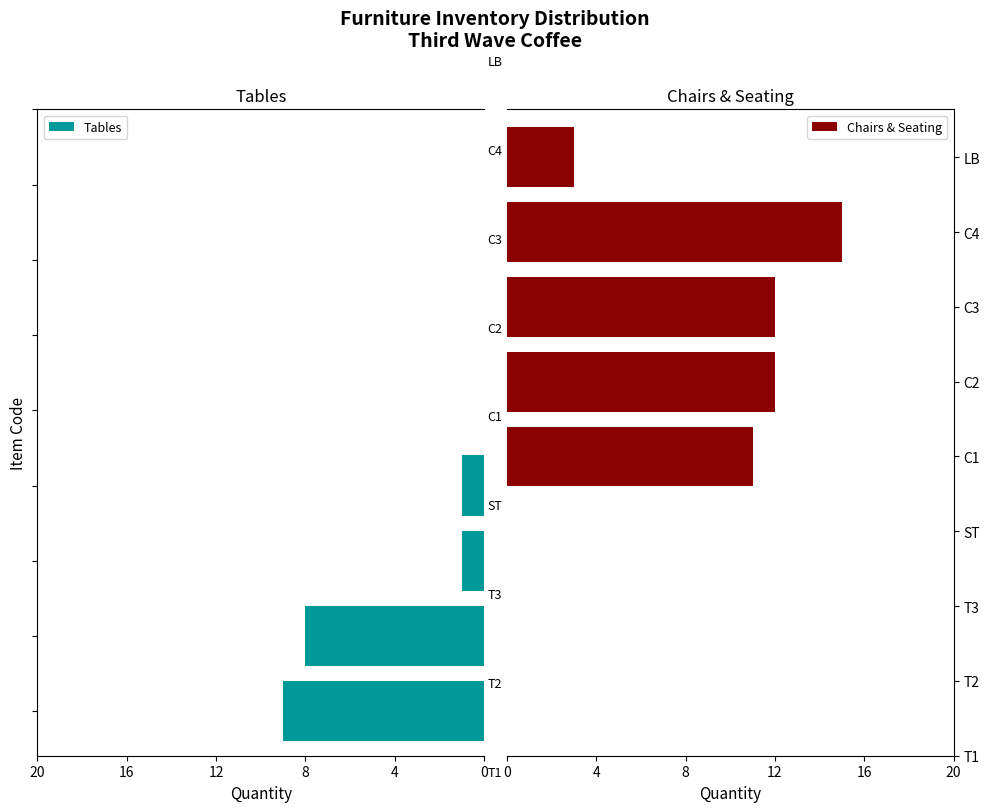

Which category has the lowest value across all series?

T3